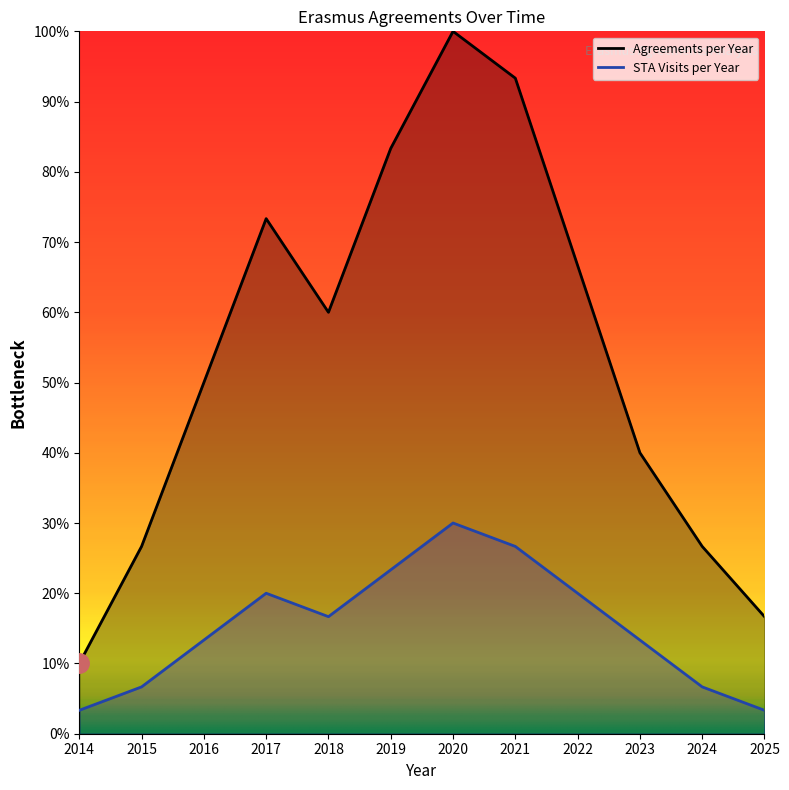

What is the total value across all series at 2014?

13.3